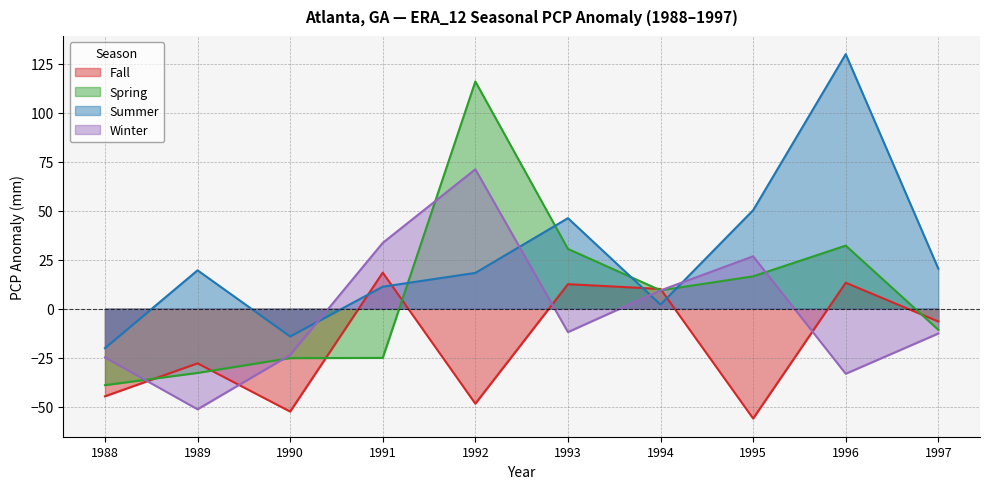

What is the spread (max minus min) of values at 1989?

71.0